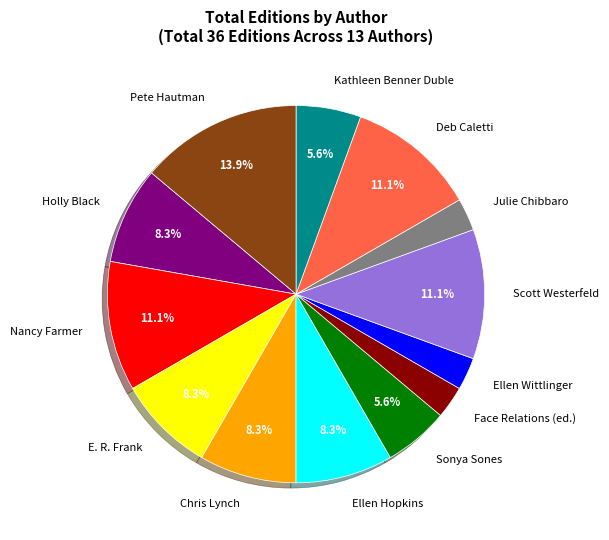

Does Julie Chibbaro represent more than half of the total?

No